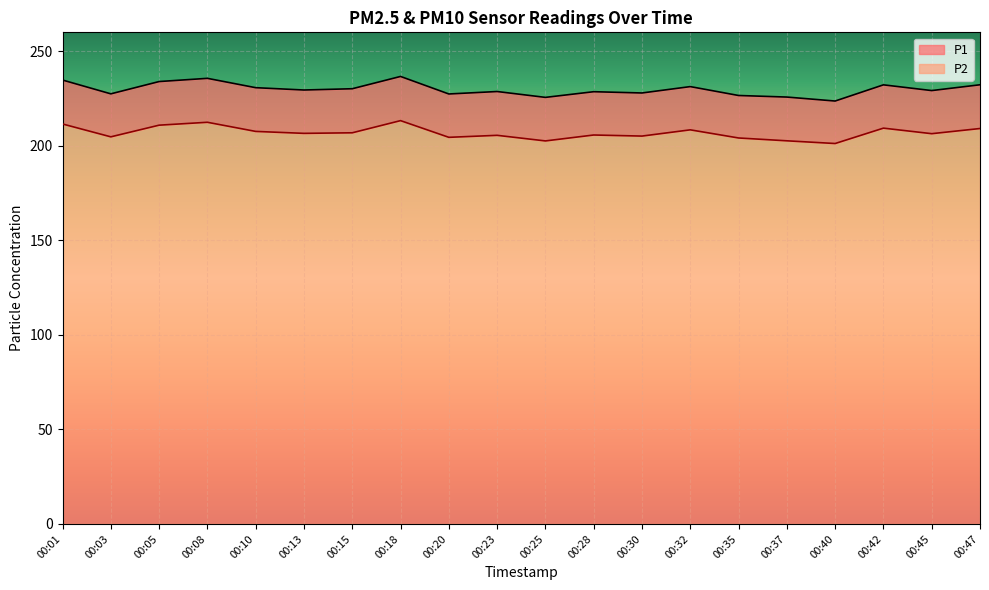

What is the minimum value shown in the chart?

201.2